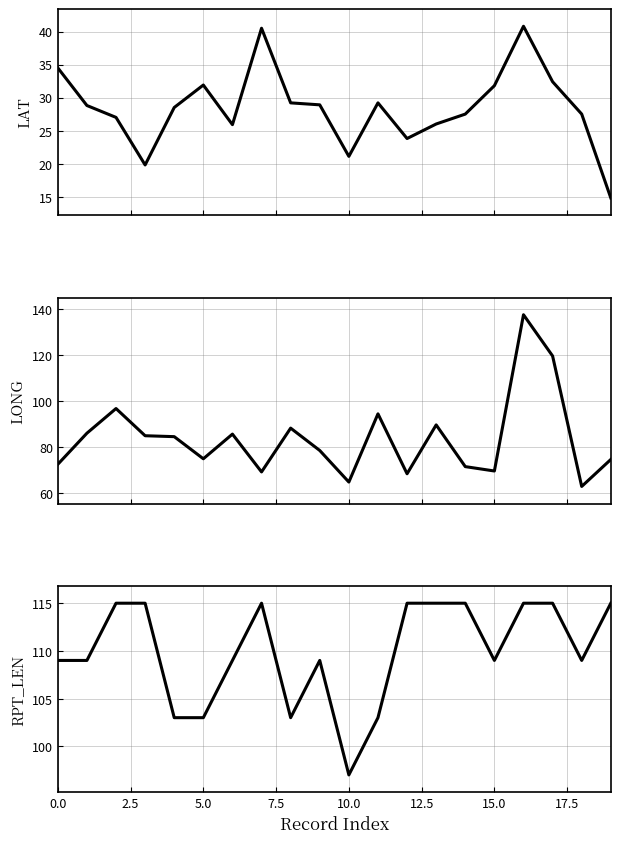

What is the average value of the LONG series?

83.7